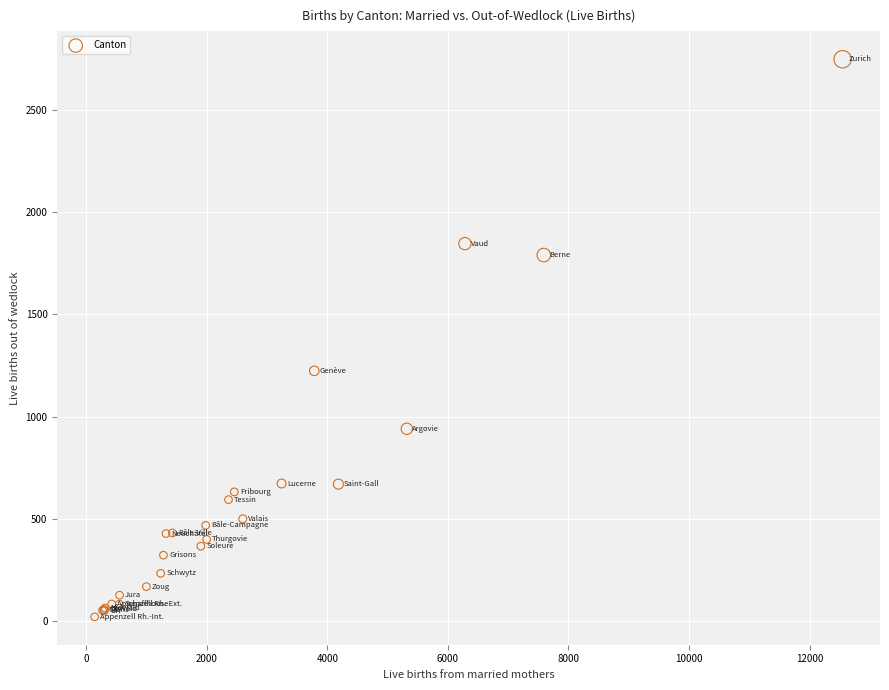

What Y value in the scatter plot is closest to 1384?

1224